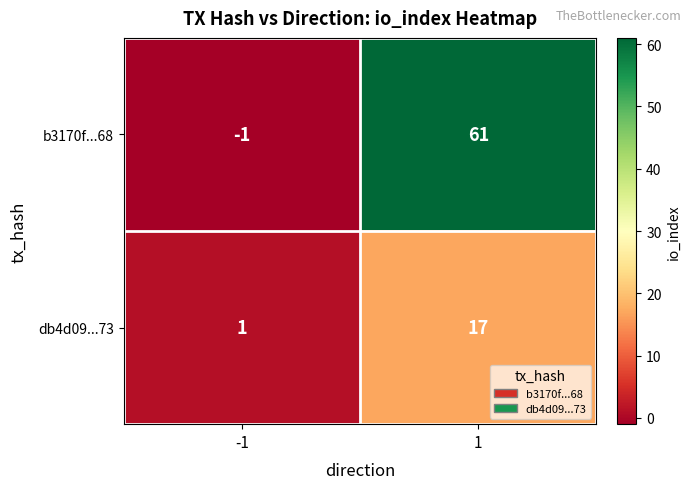

Is it true that db4d09...73 equals 0 at -1?

False